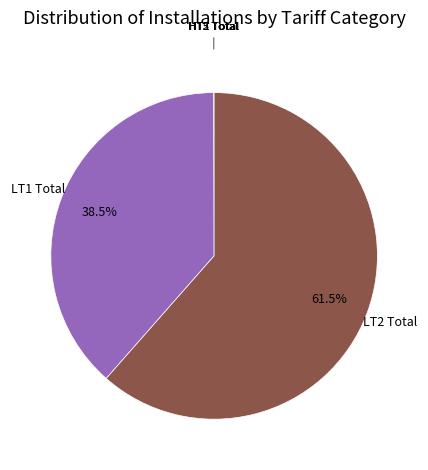

Does any single category account for the majority?

Yes